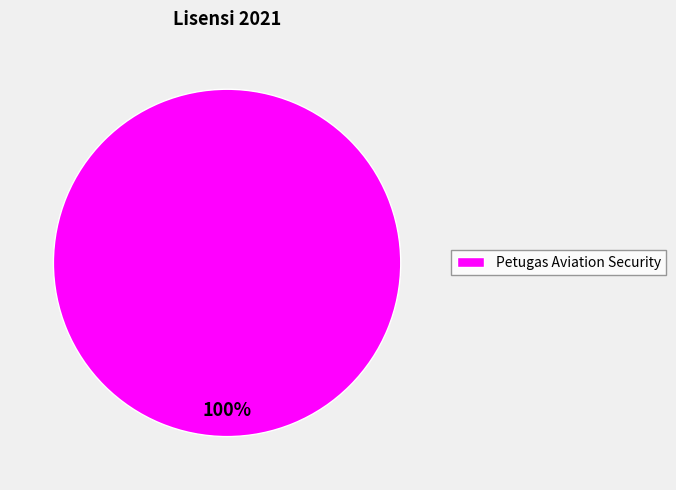

Rank the categories by value from highest to lowest.

Petugas Aviation Security